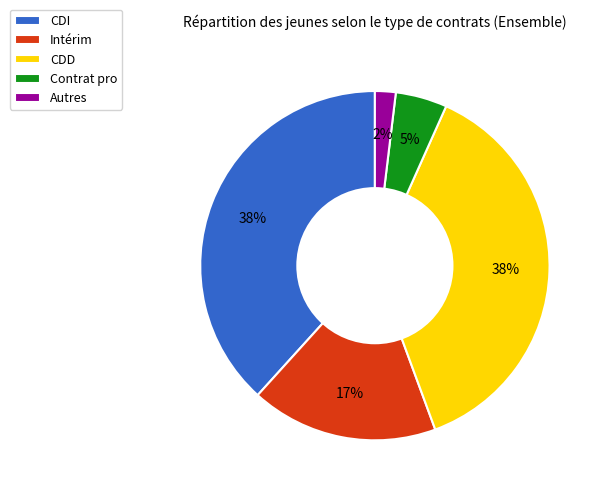

Approximately how many times larger is the value at CDI compared to Intérim?

2.2